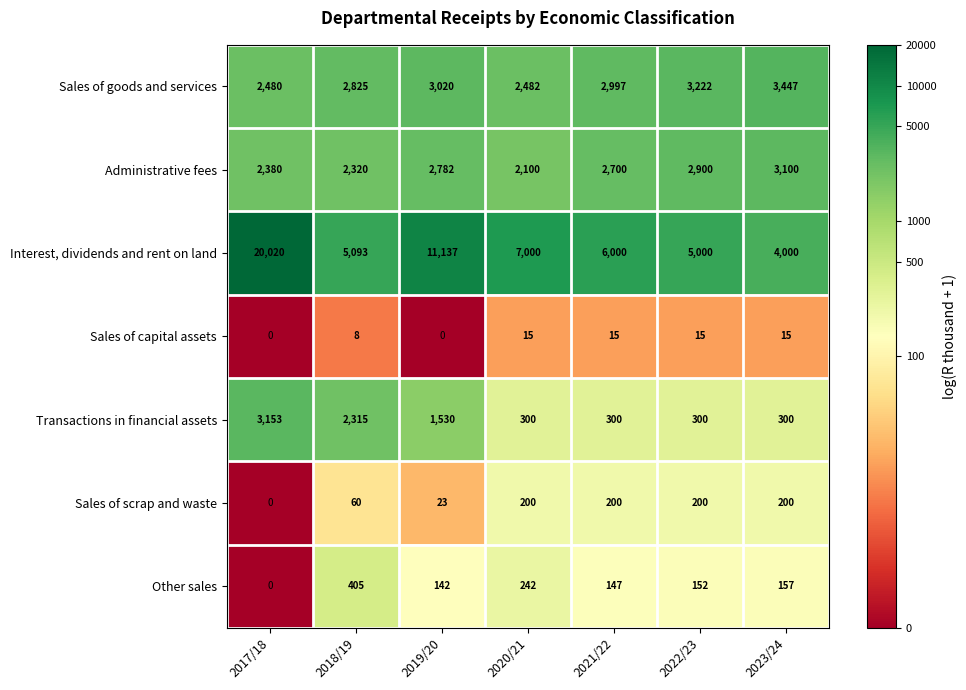

At which label is Sales of scrap and waste closest to 100?

2018/19